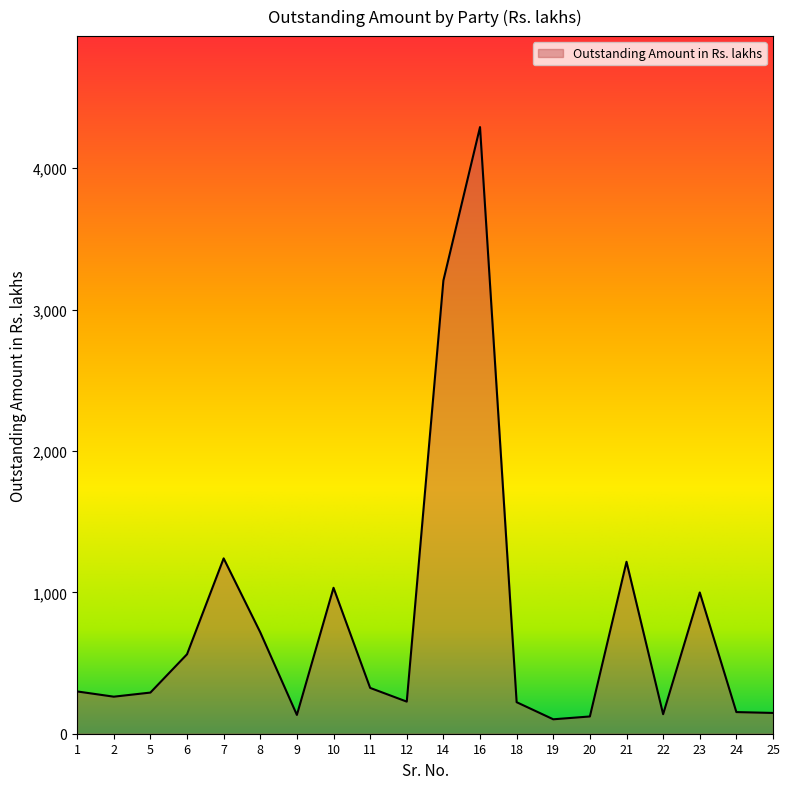

Approximately how many times larger is the value at 10 compared to 8?

1.4